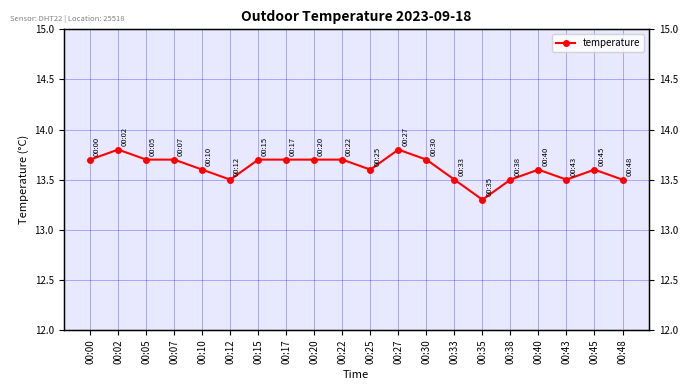

What is the maximum value shown in the chart?

13.8